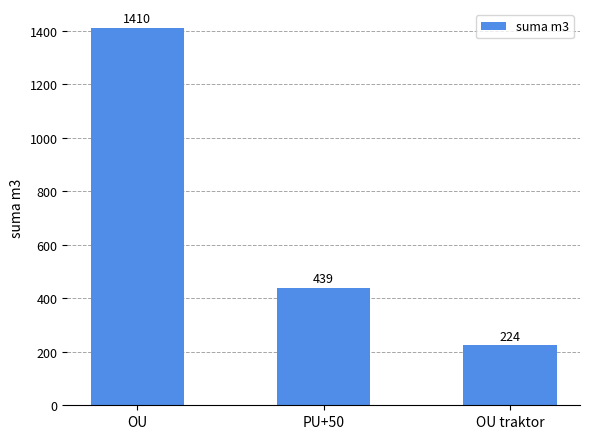

Reading left to right, transcribe all the data shown in this chart.

OU=1410	PU+50=439	OU traktor=224